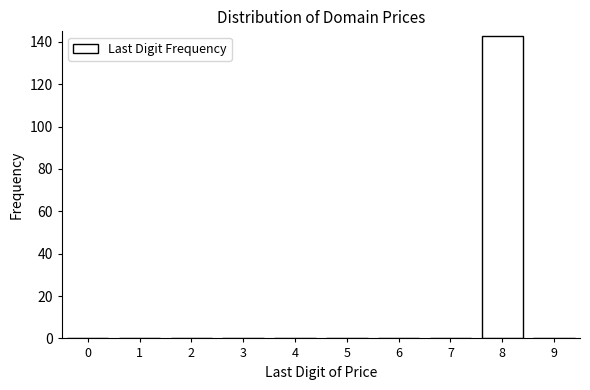

Reading right to left, what are all the values shown in this chart?

9=0	8=143	7=0	6=0	5=0	4=0	3=0	2=0	1=0	0=0